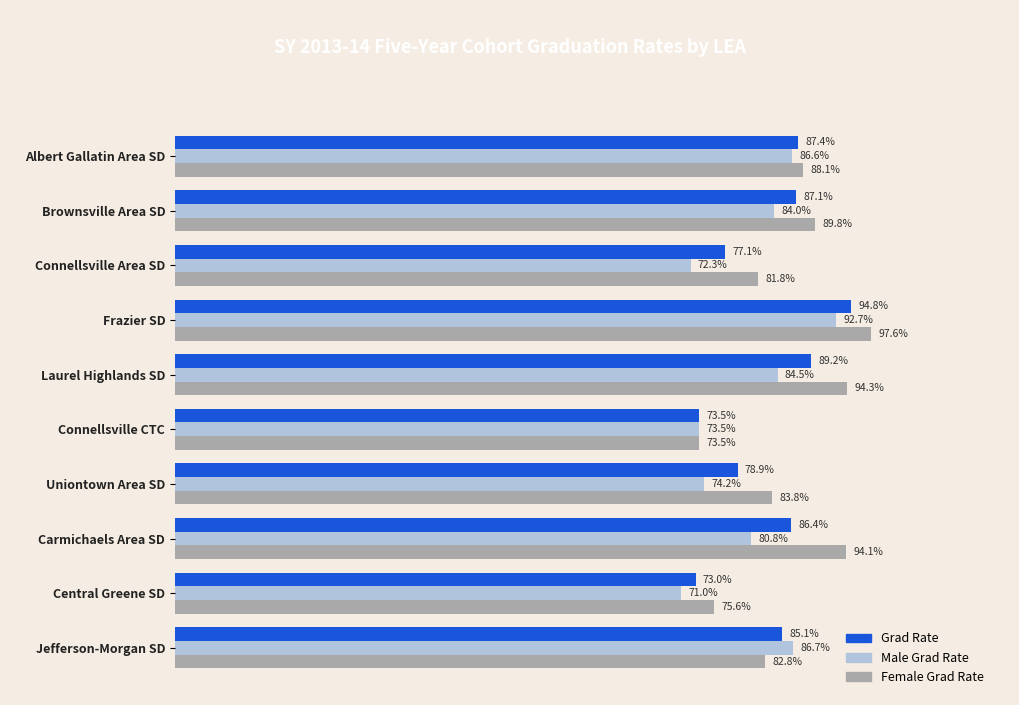

What are all the series names shown in the legend?

Grad Rate, Male Grad Rate, Female Grad Rate